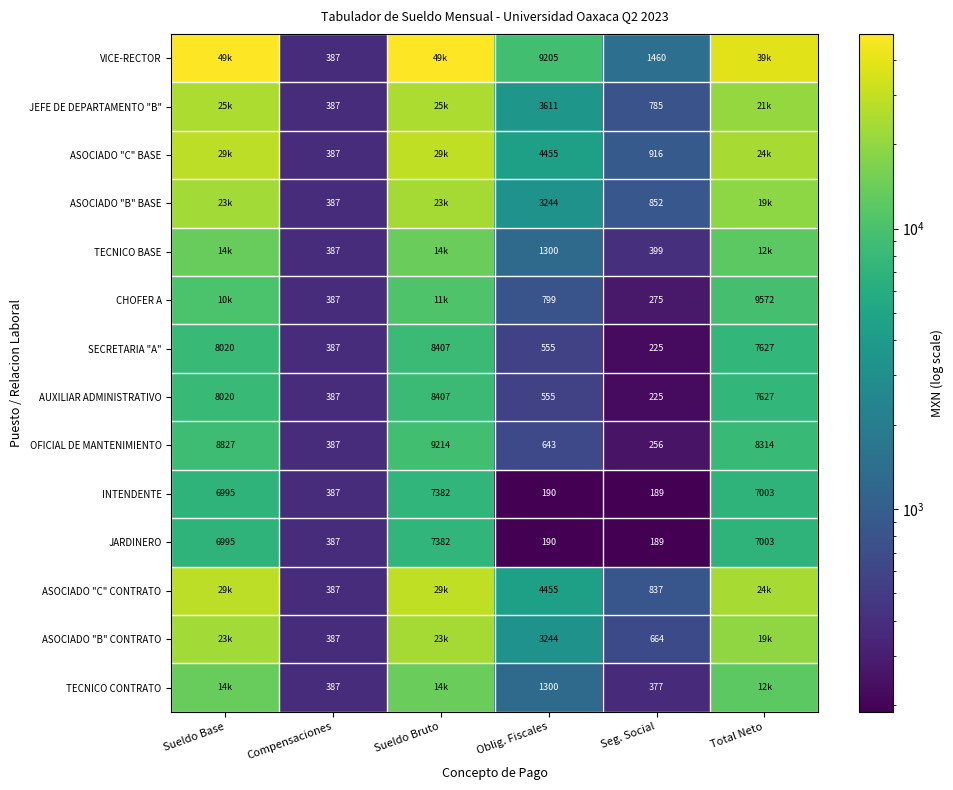

How many data points in OFICIAL DE MANTENIMIENTO are less than 8314?

3